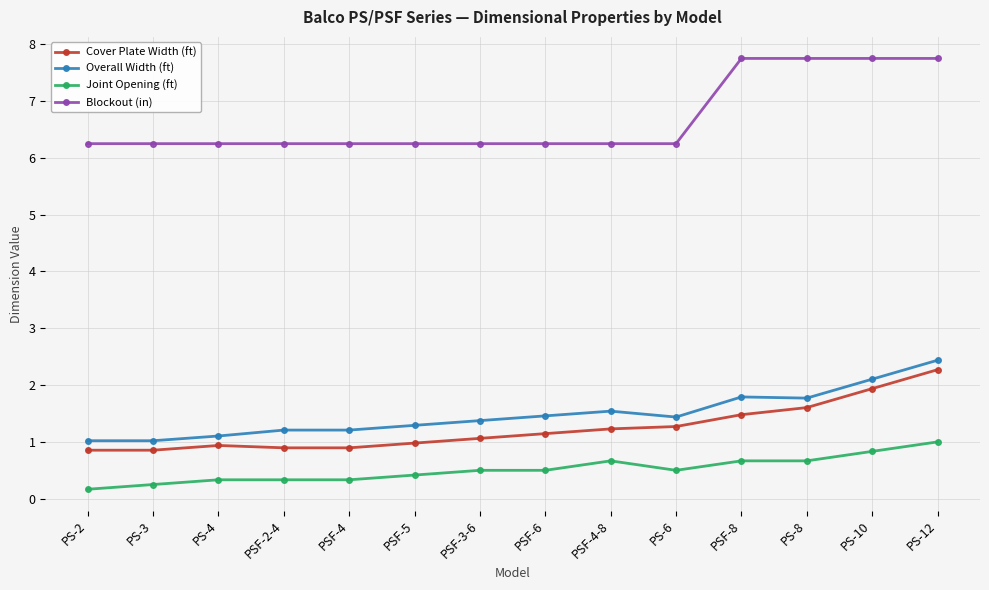

What is the value of the Overall Width (ft) point at the 11th from the left?

1.8